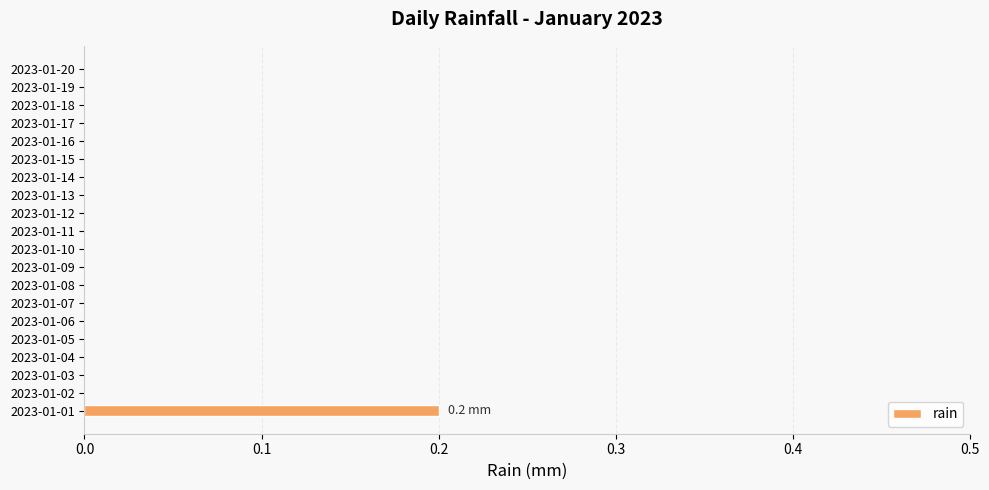

True or false: the data shows 0.1 at 2023-01-03.

False